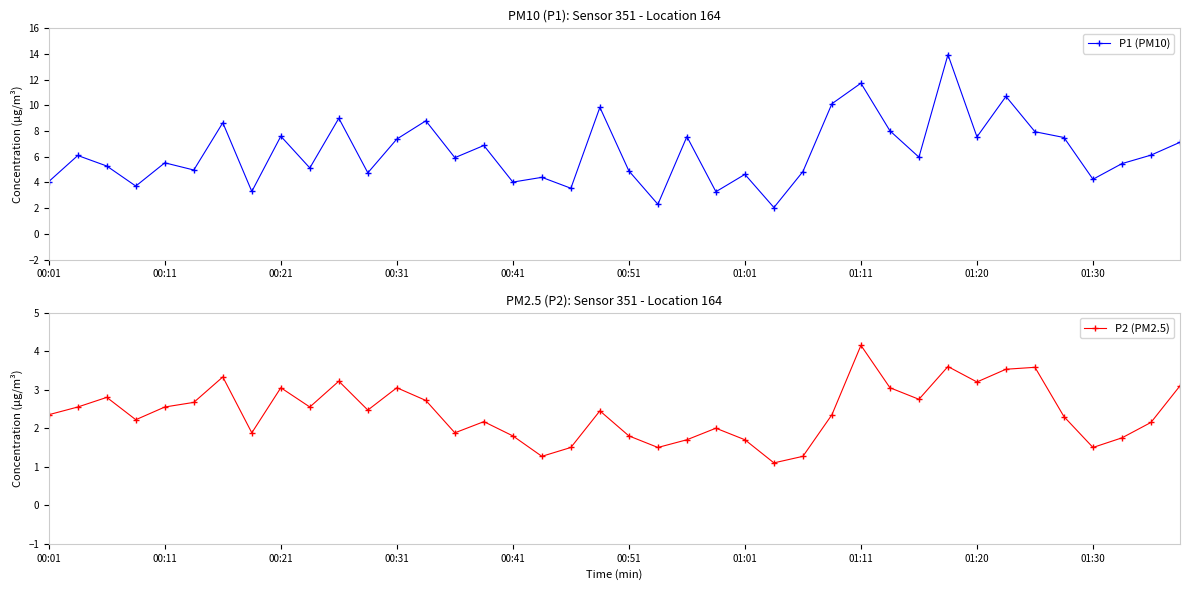

How many lines are shown in the chart?

2